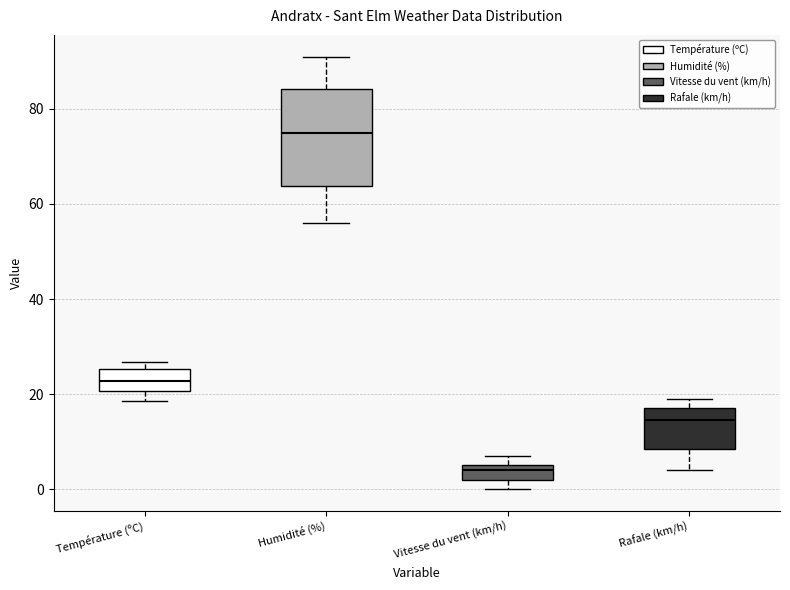

Which box has the highest median line?

Humidité (%)